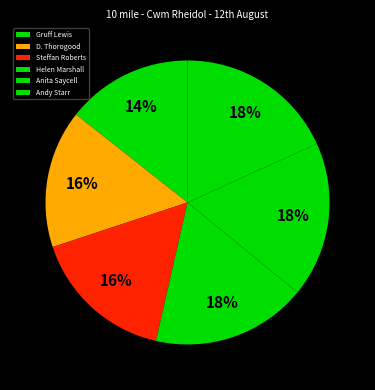

What percentage is the Steffan Roberts slice, to the nearest percent?

16%